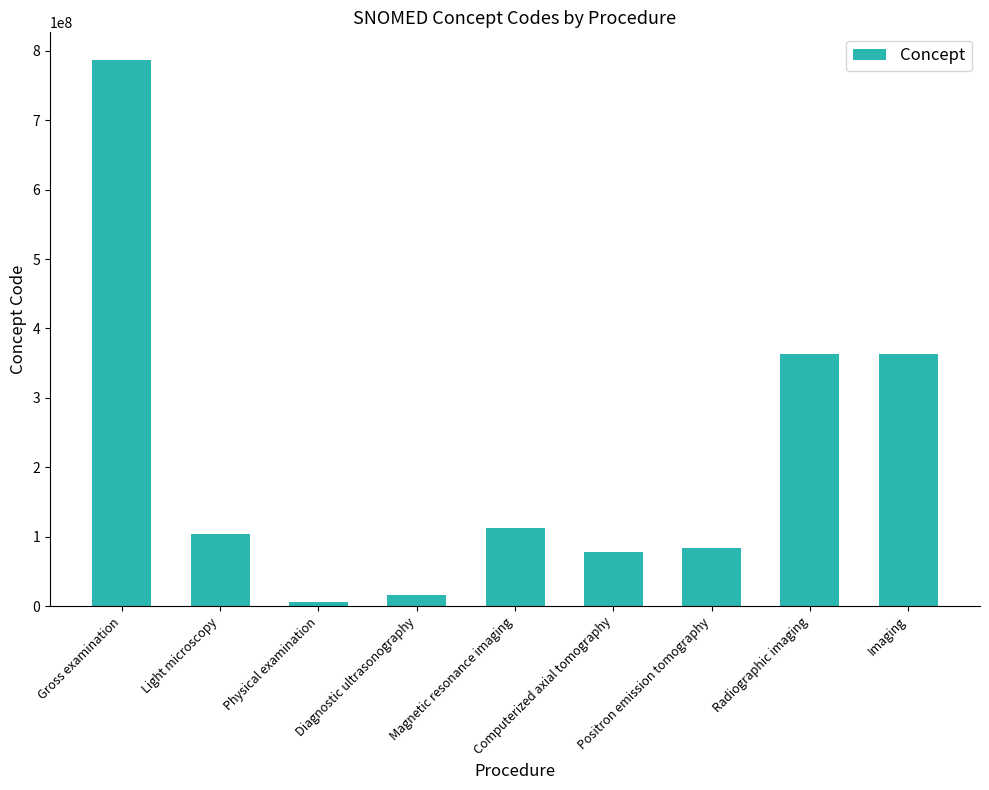

What is the sum of all values?

1914569029